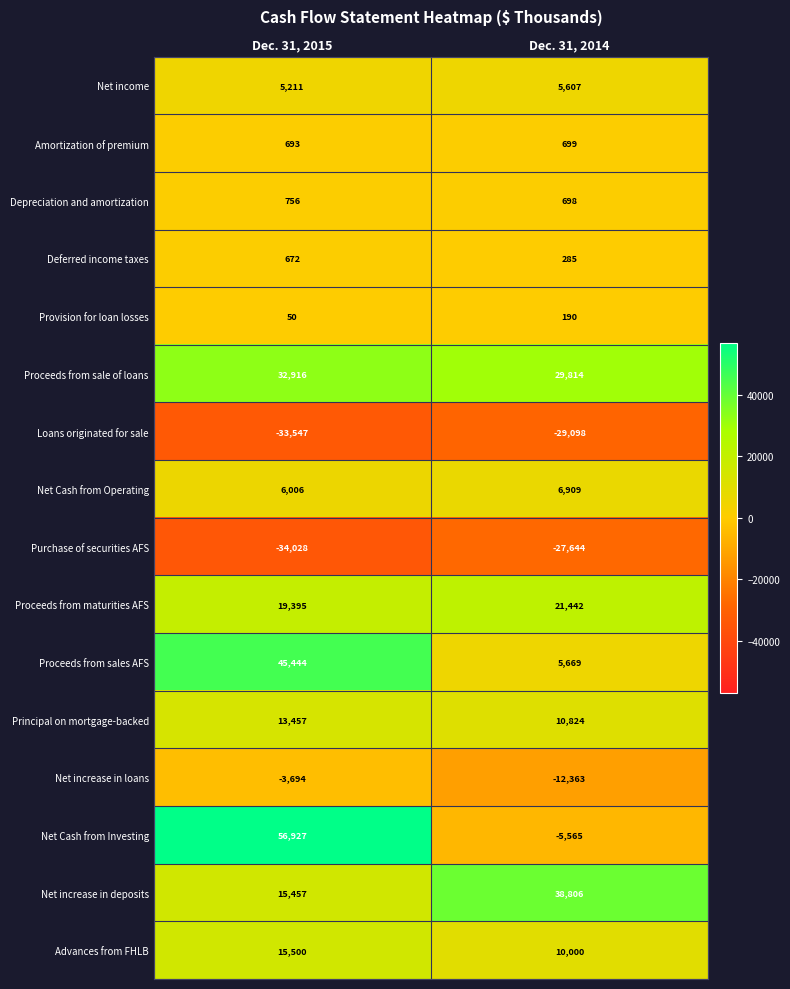

What is the spread (max minus min) of values at Dec. 31, 2014?

67904